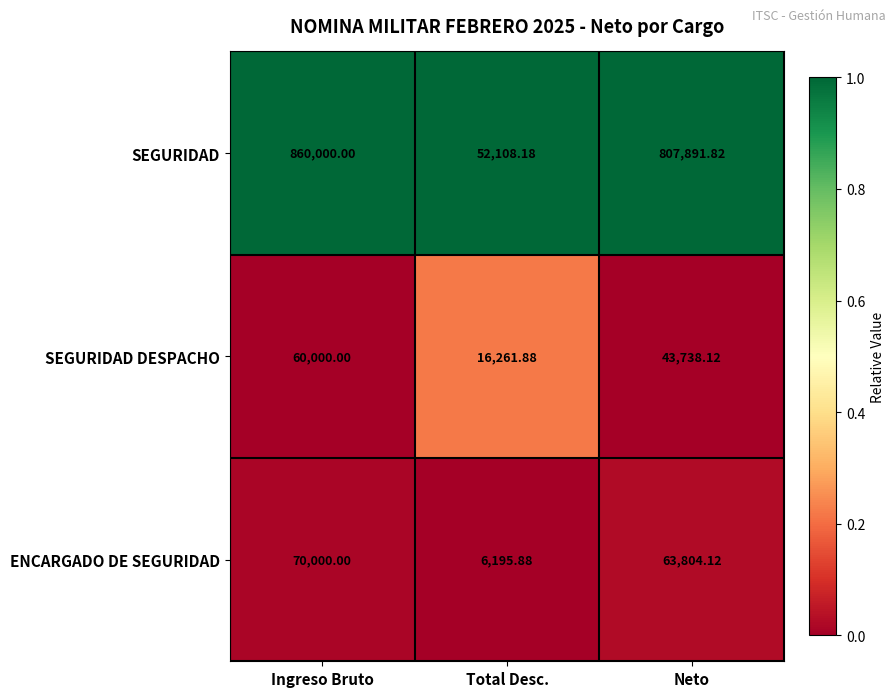

Count the number of categories in the chart.

3